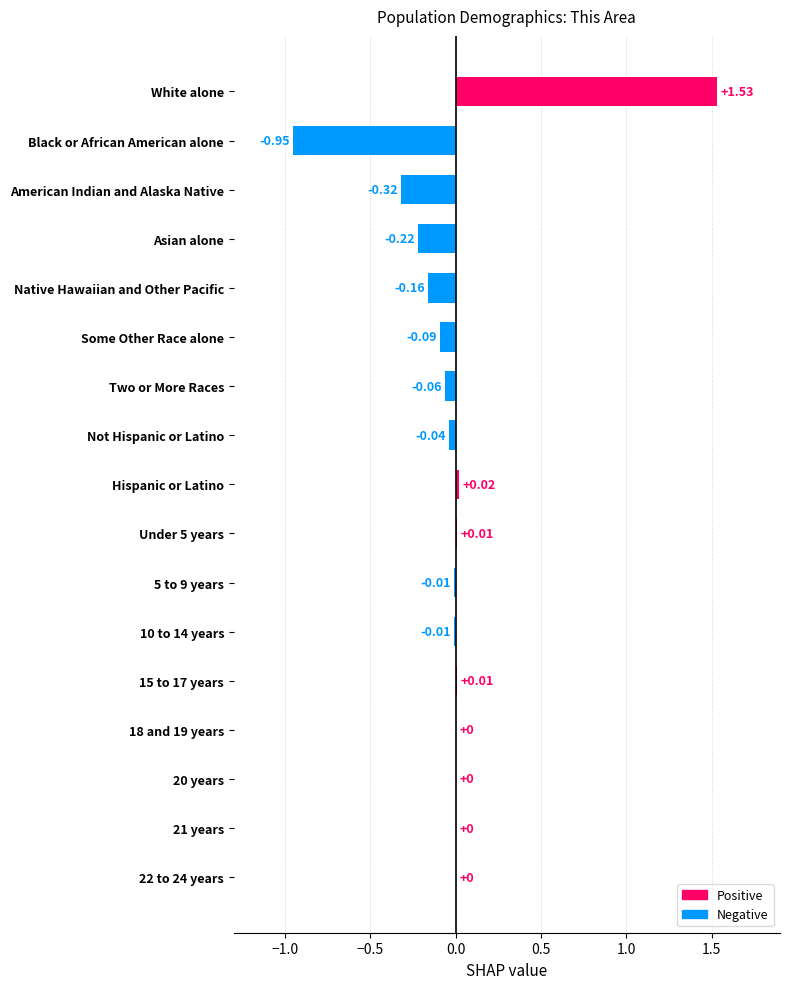

At which category does the chart reach its peak across all series?

White alone